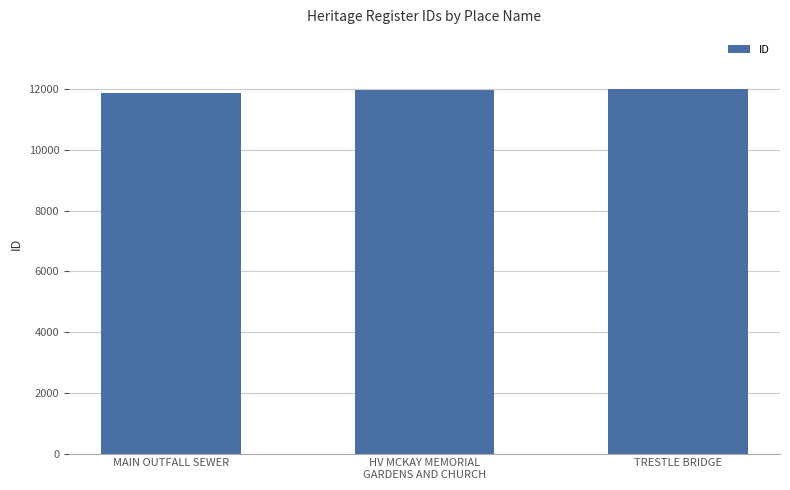

What is the ratio of the value at TRESTLE BRIDGE to the value at MAIN OUTFALL SEWER?

1.0